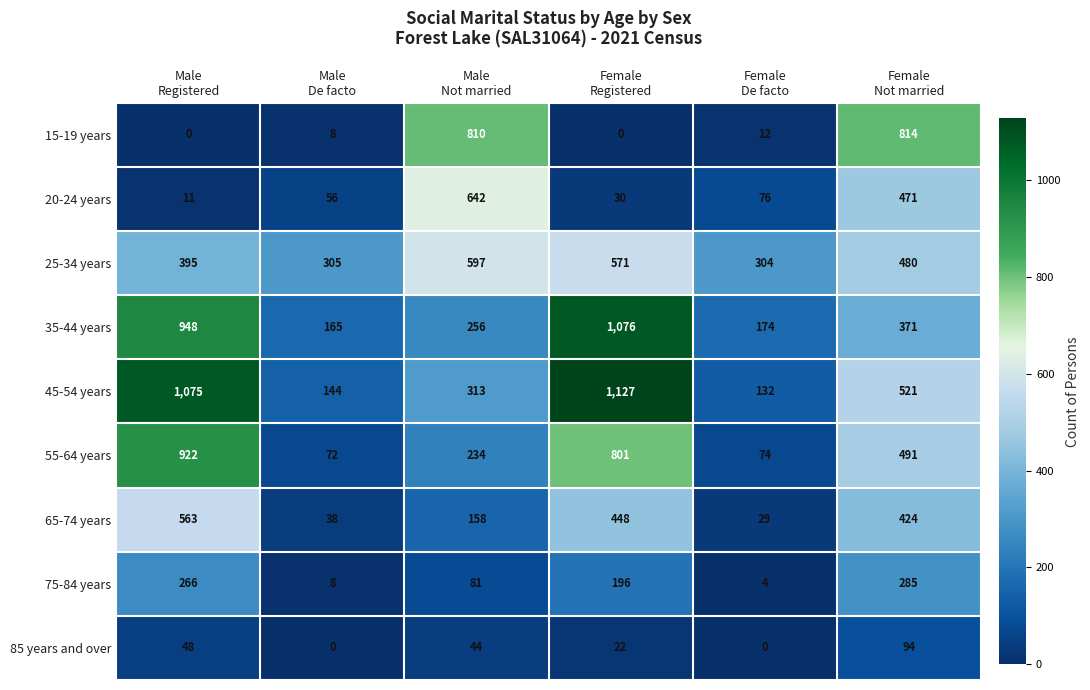

Which series has the widest spread of values?

45-54 years